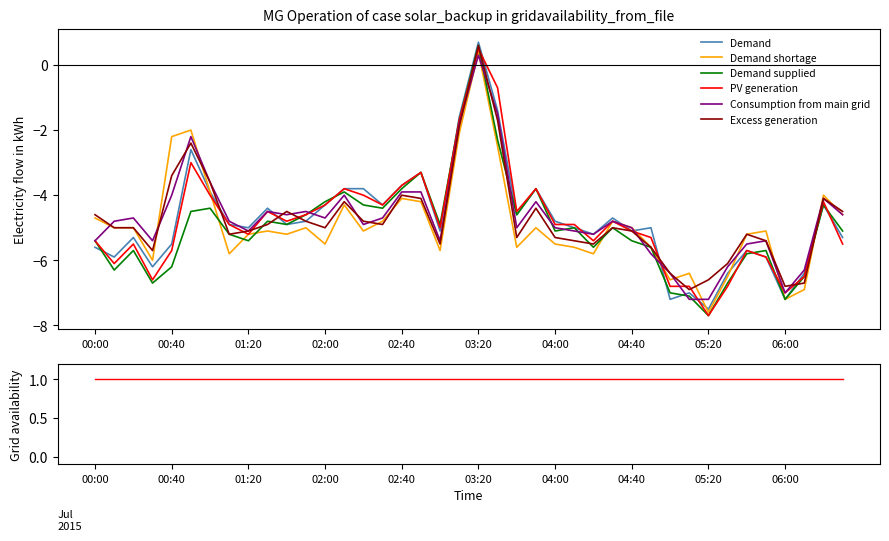

What position from the left is 2015/07/01 01:10?

8